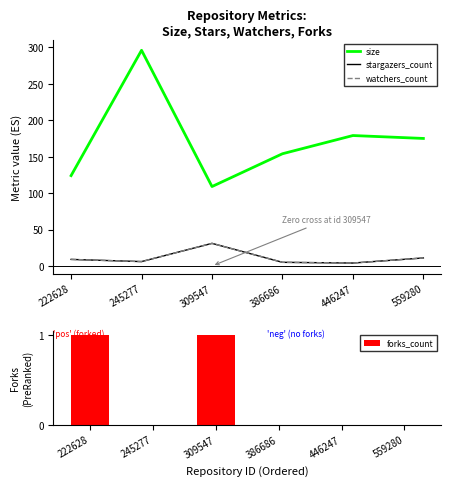

What are all the series names shown in the legend?

size, stargazers_count, watchers_count, forks_count